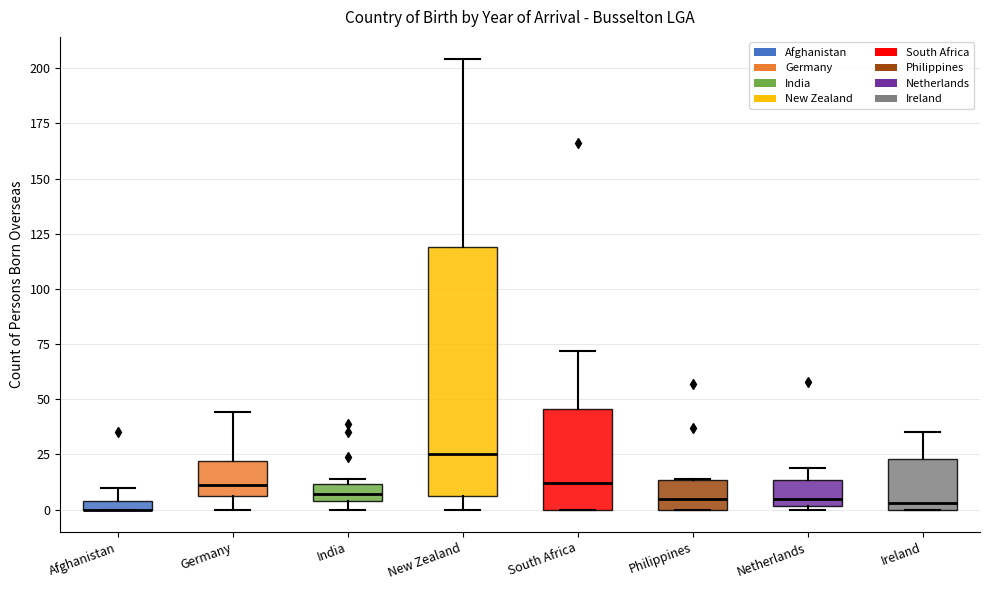

Which box is the tallest, from its lower edge to its upper edge?

New Zealand